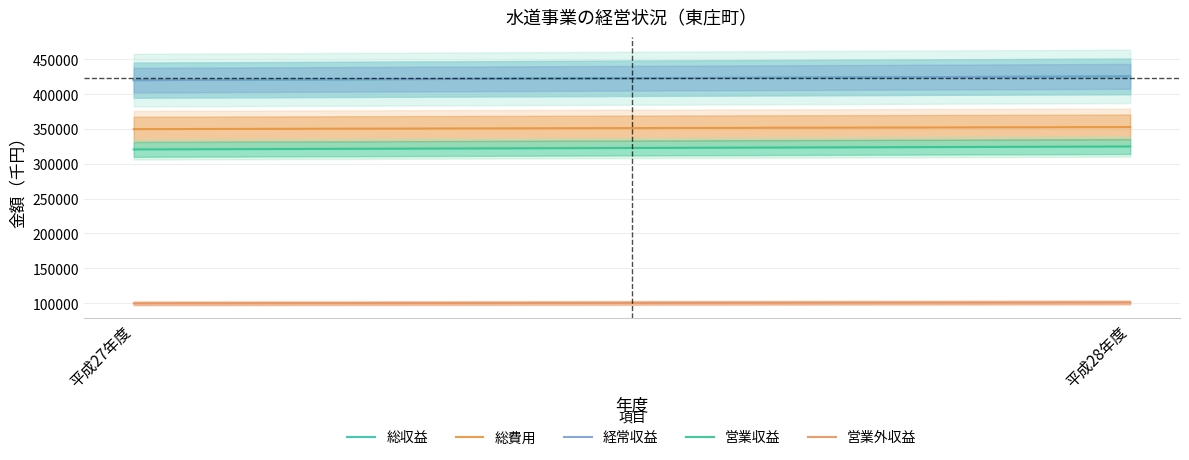

Rank the series by their maximum value, from highest to lowest.

総収益, 経常収益, 総費用, 営業収益, 営業外収益